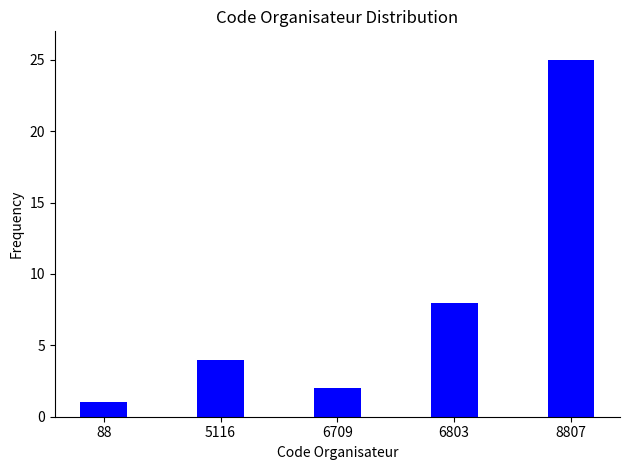

Reading left to right, what are all the values shown in this chart?

88=1	5116=4	6709=2	6803=8	8807=25